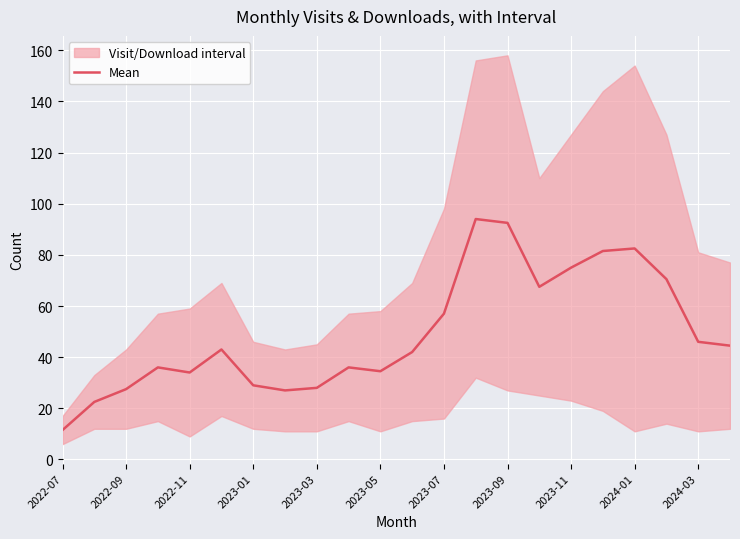

Reading right to left, what are all the values shown in this chart?

44.5	46.0	70.5	82.5	81.5	75.0	67.5	92.5	94.0	57.0	42.0	34.5	36.0	28.0	27.0	29.0	43.0	34.0	36.0	27.5	22.5	11.5